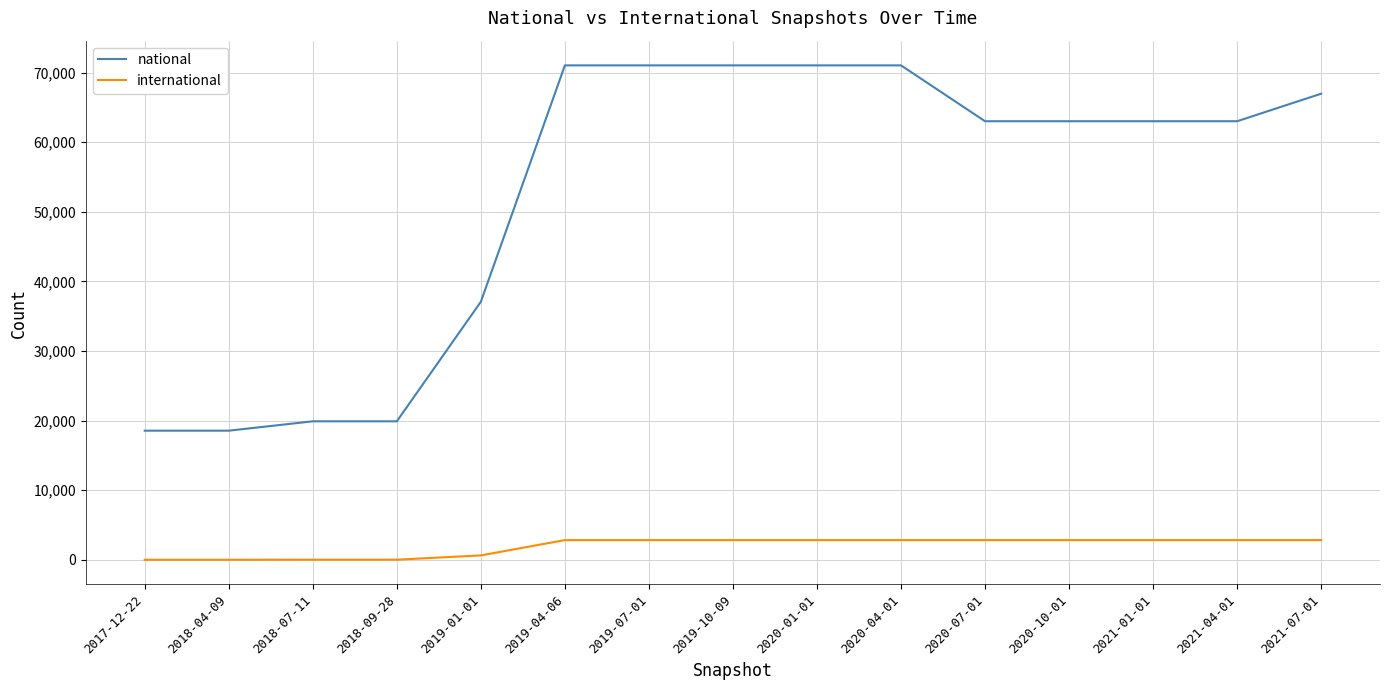

What is the highest value of the national series?

71042